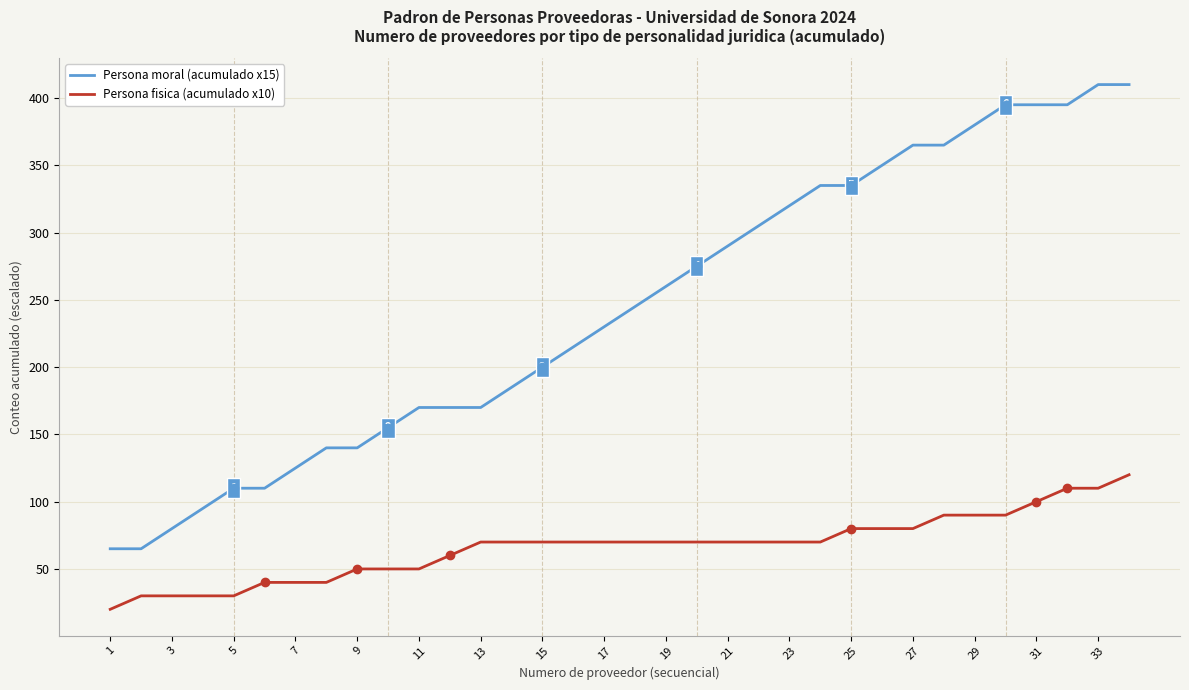

What is the difference between the maximum and minimum values in the Persona fisica (acumulado x10) series?

100